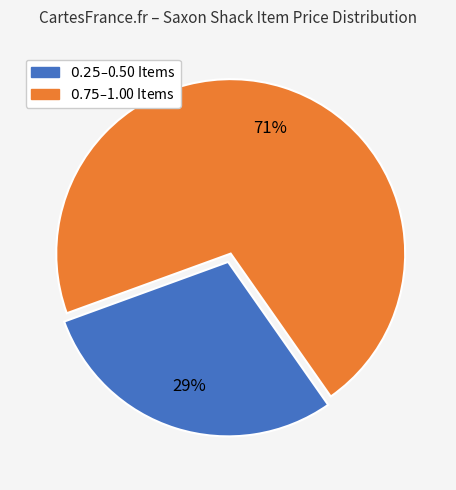

How many segments does this pie chart have?

2